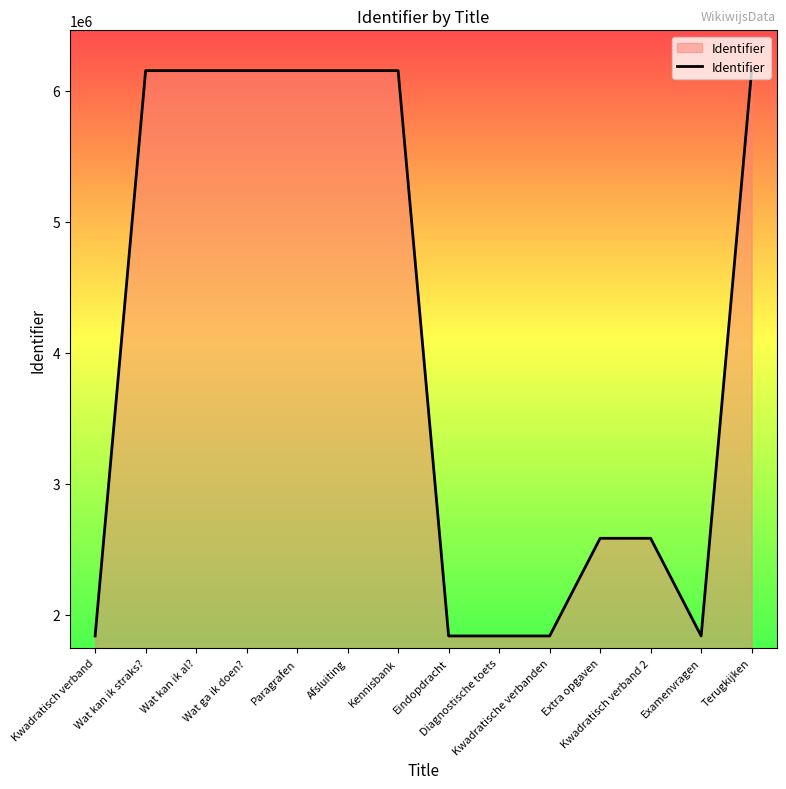

True or false: the data shows 6152214 at Afsluiting.

True